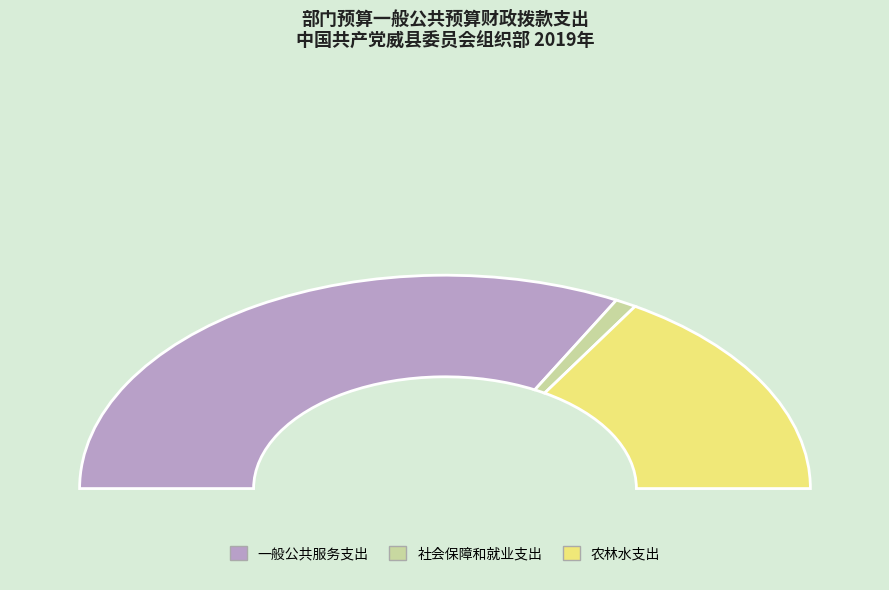

How many slices are in this pie chart?

3